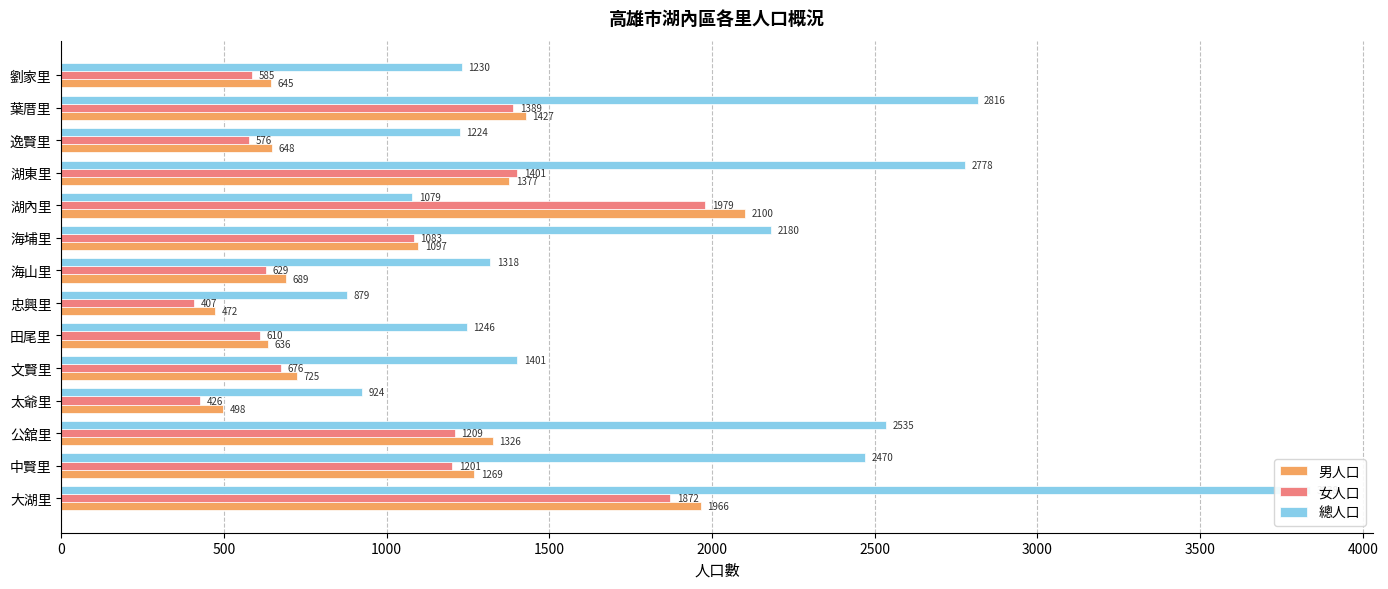

What is the average value of the 女人口 series?

1003